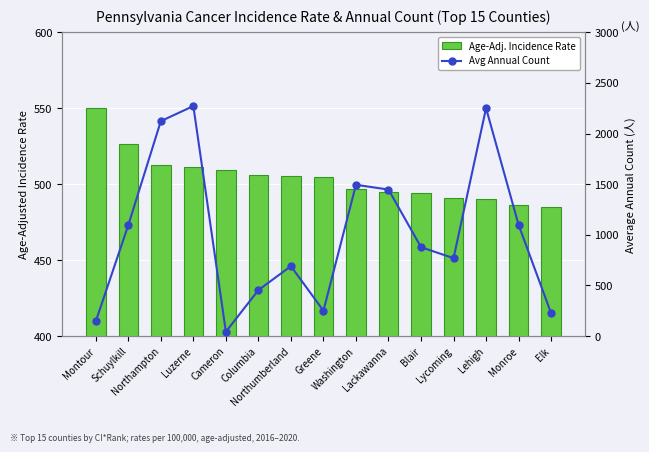

Between Schuylkill and Northampton, which series saw the biggest shift?

Avg Annual Count